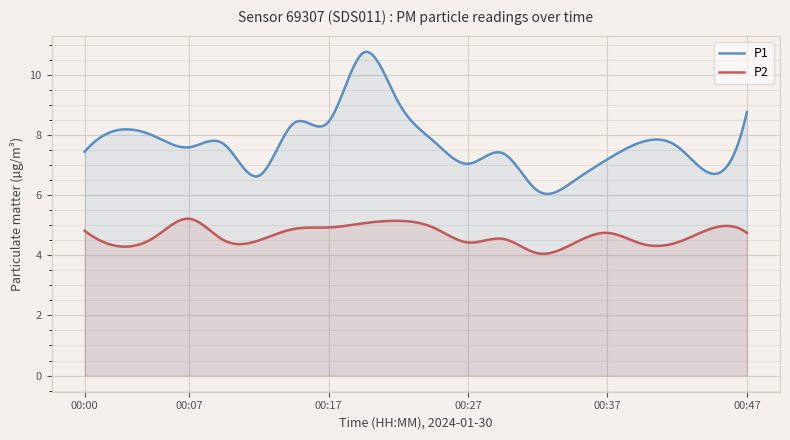

Which series has the largest total across all categories?

P1